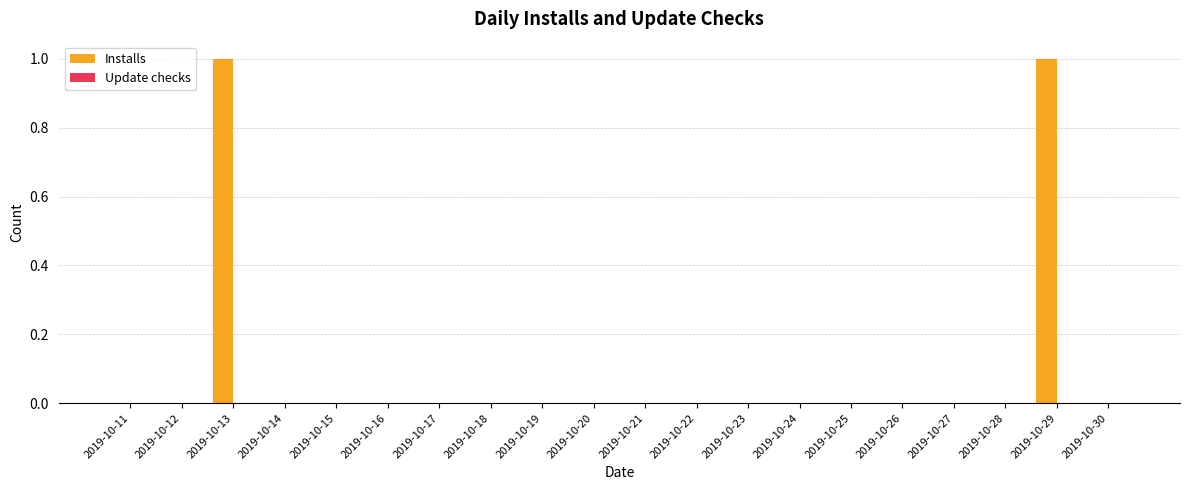

The value at 2019-10-22 is 0. True or false?

True